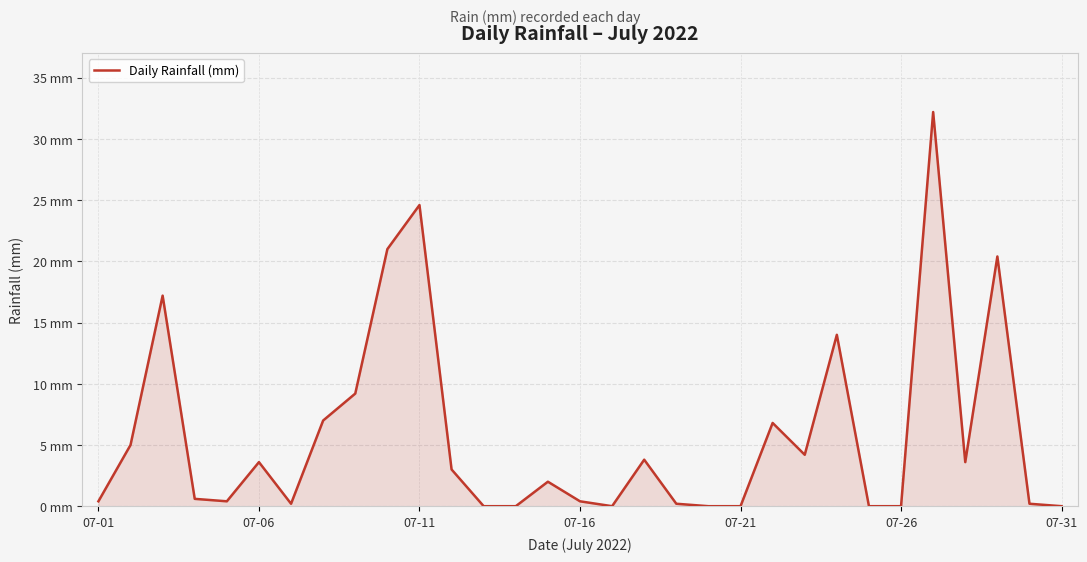

Does the chart have visible grid lines?

Yes